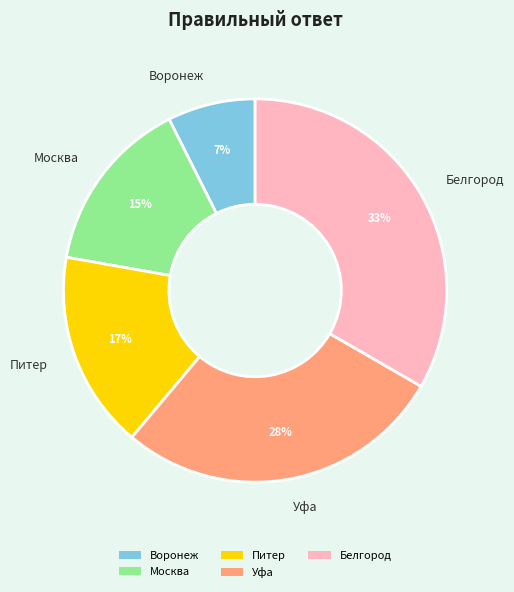

To the nearest percent, what is the difference between the largest and smallest slice percentages?

26%